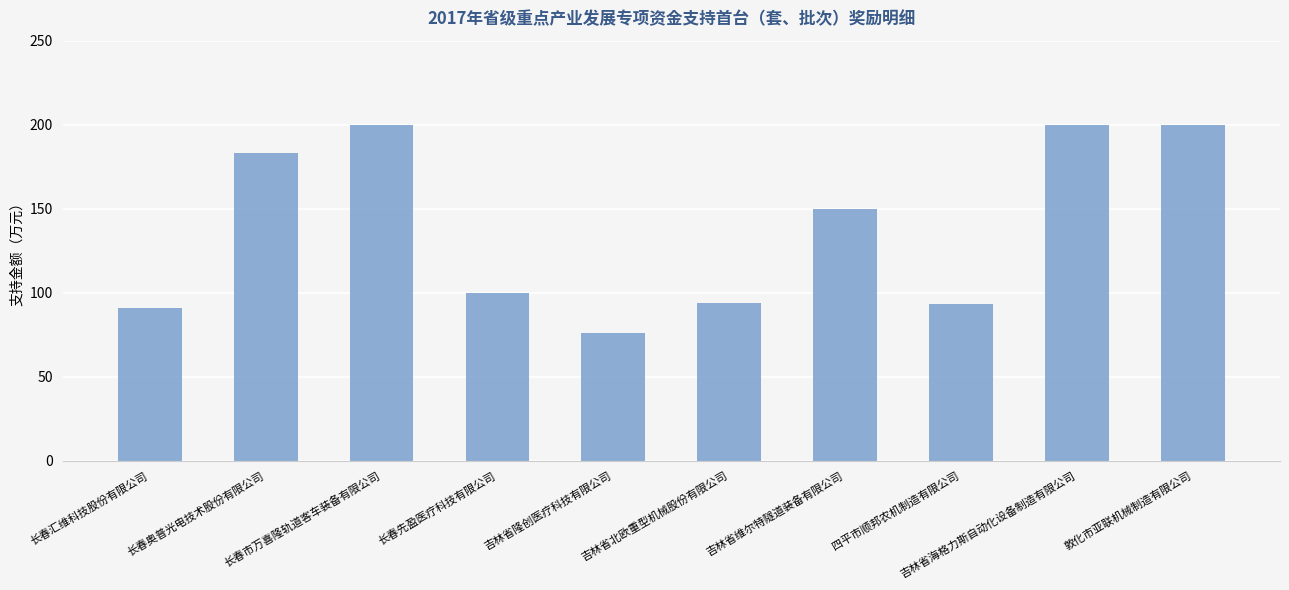

What is the minimum value shown in the chart?

76